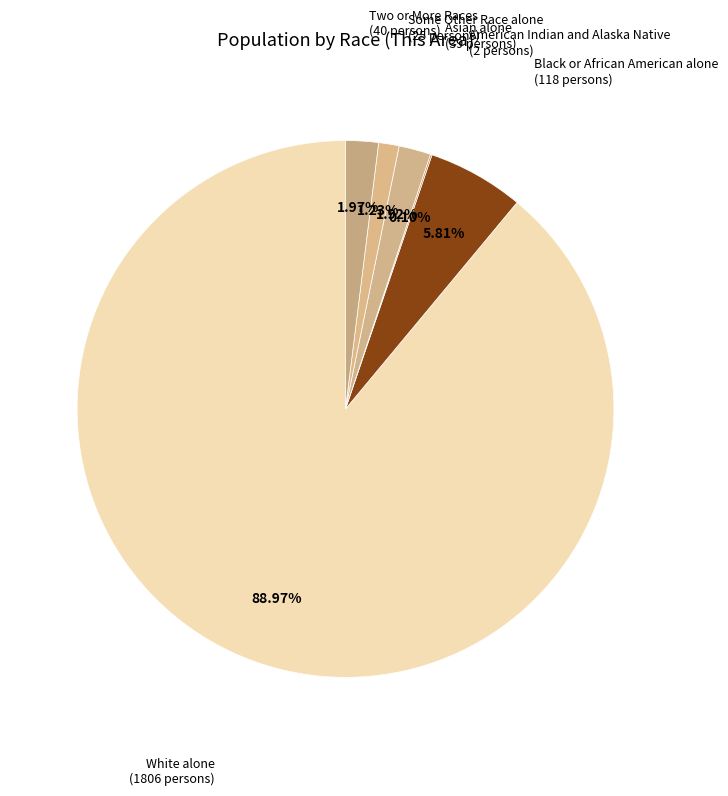

Which slice is the largest?

White alone (1806 persons)